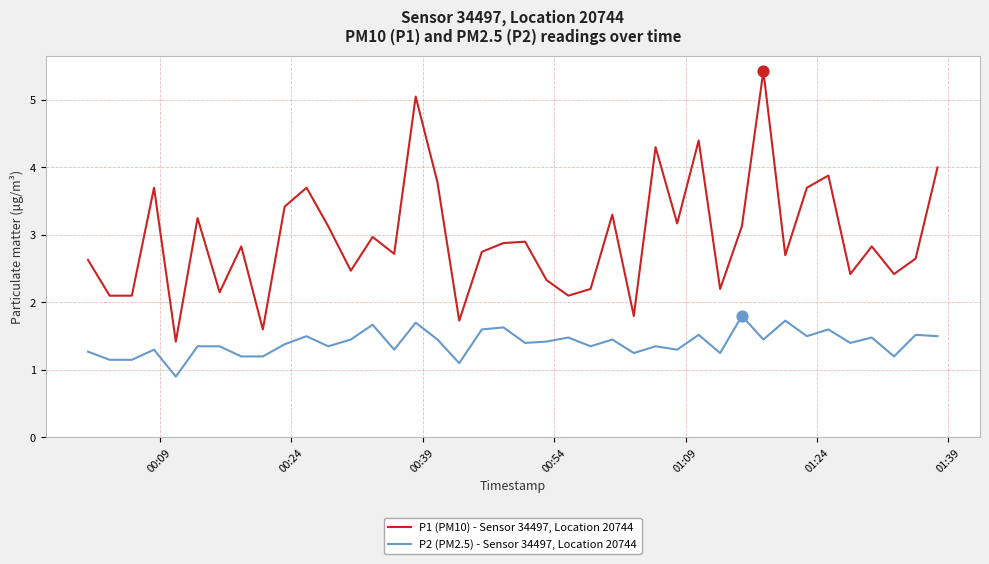

Which series has the largest range (max minus min)?

P1 (PM10) - Sensor 34497, Location 20744